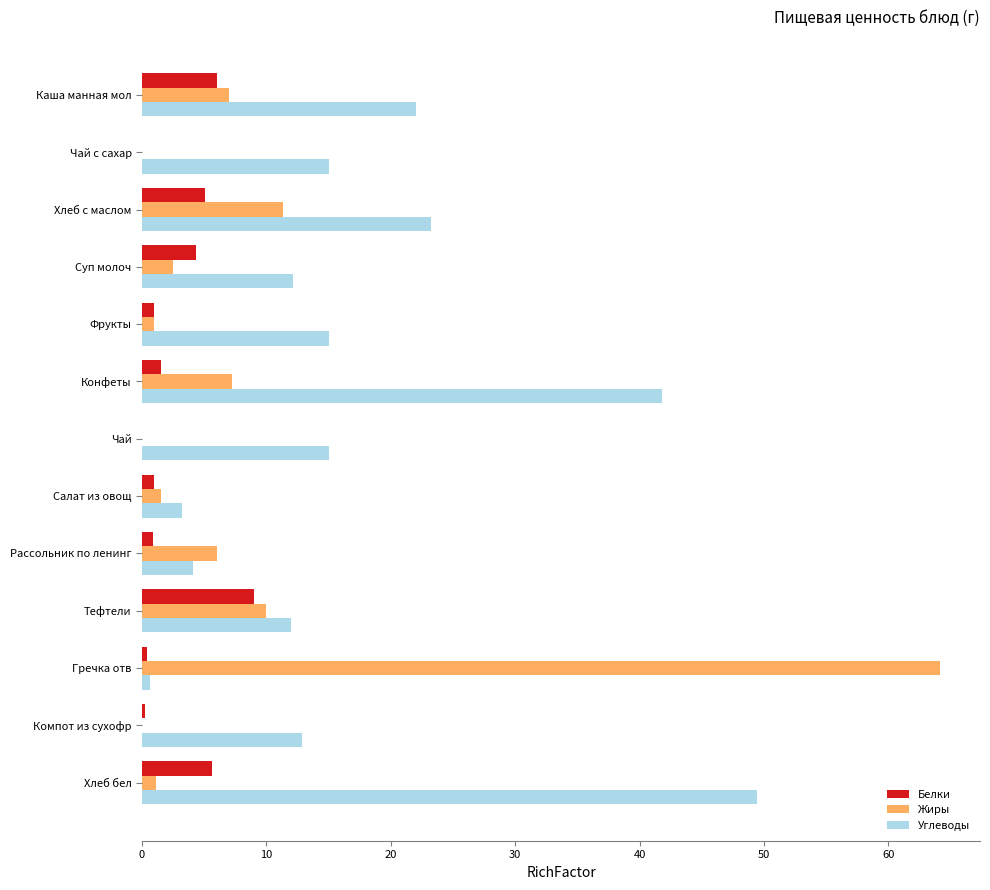

Is it true that Белки equals 6.8 at Суп молоч?

False